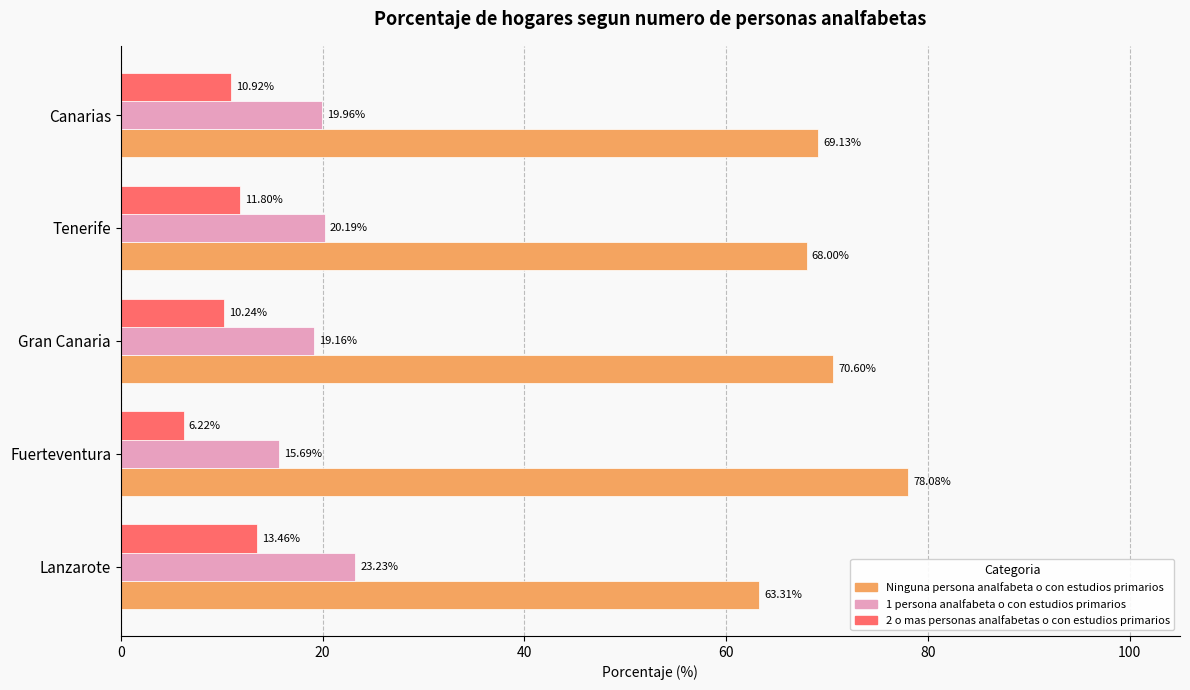

Which series has the widest spread of values?

Ninguna persona analfabeta o con estudios primarios